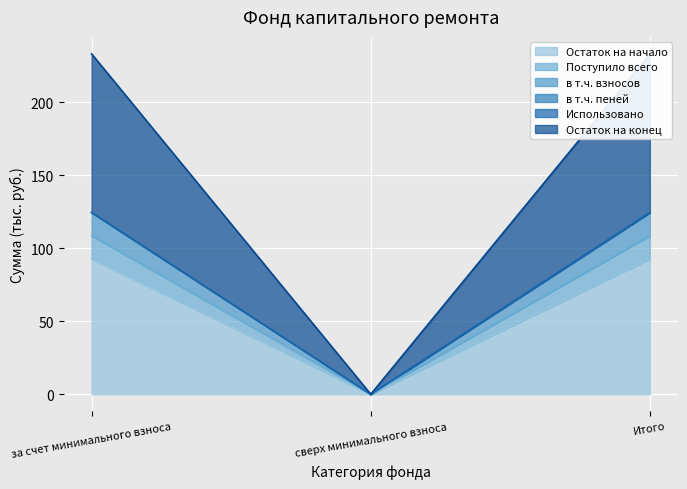

List the labels in order of в т.ч. взносов value, largest first.

за счет минимального взноса, Итого, сверх минимального взноса